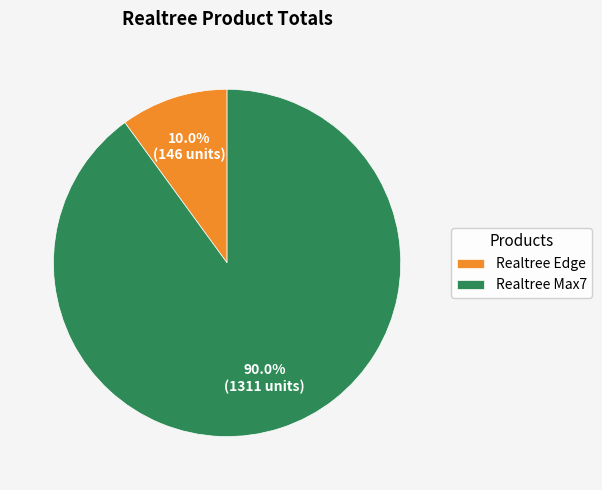

Which slice represents more than half of the pie?

Realtree Max7